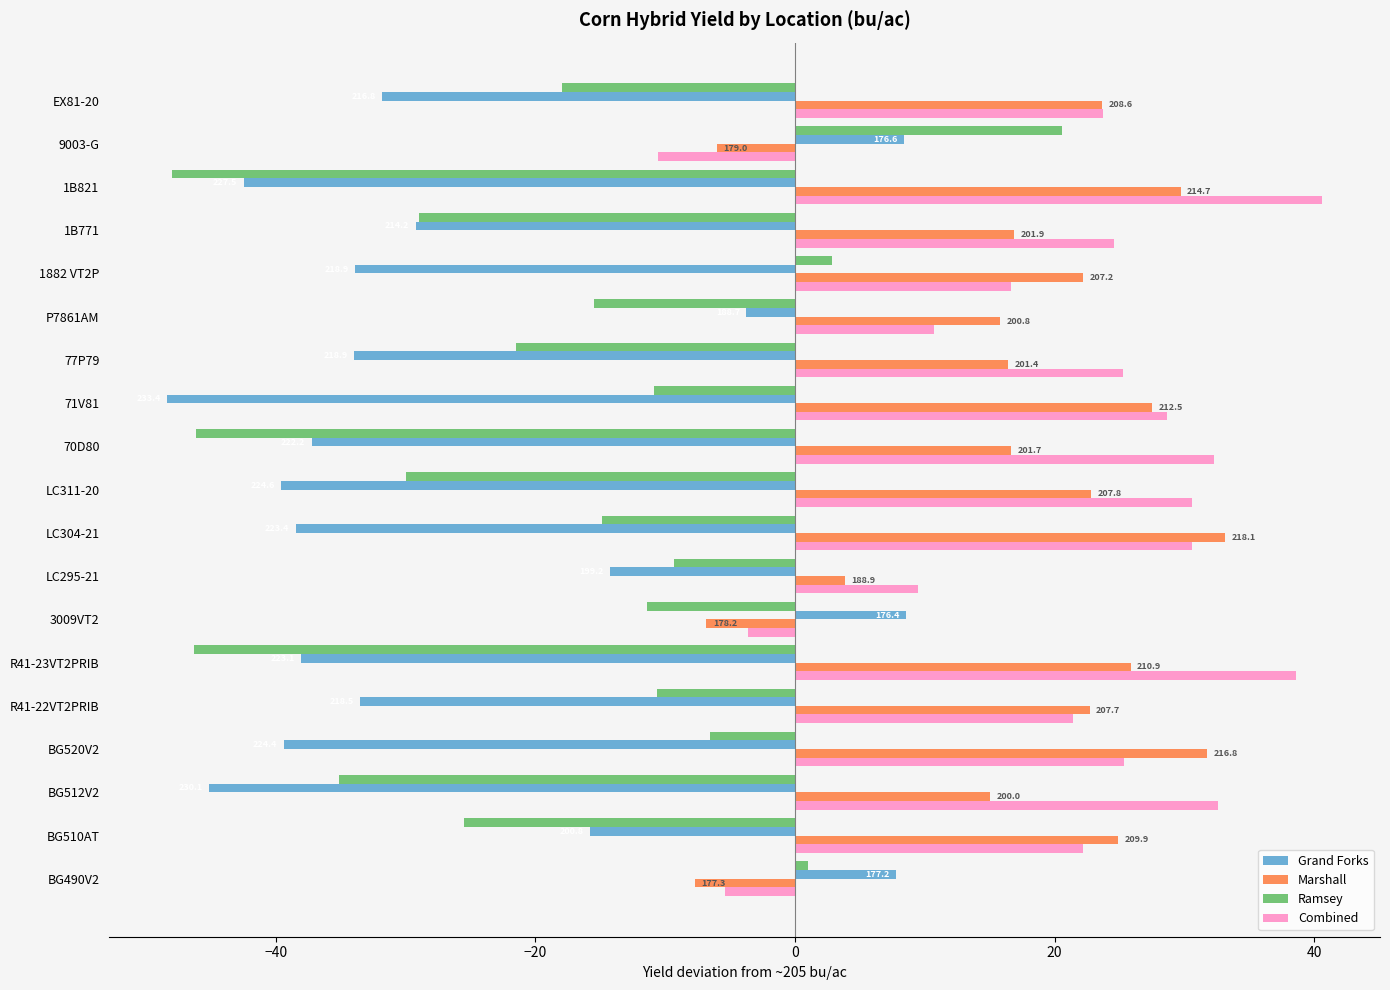

What are all the series names shown in the legend?

Grand Forks, Marshall, Ramsey, Combined